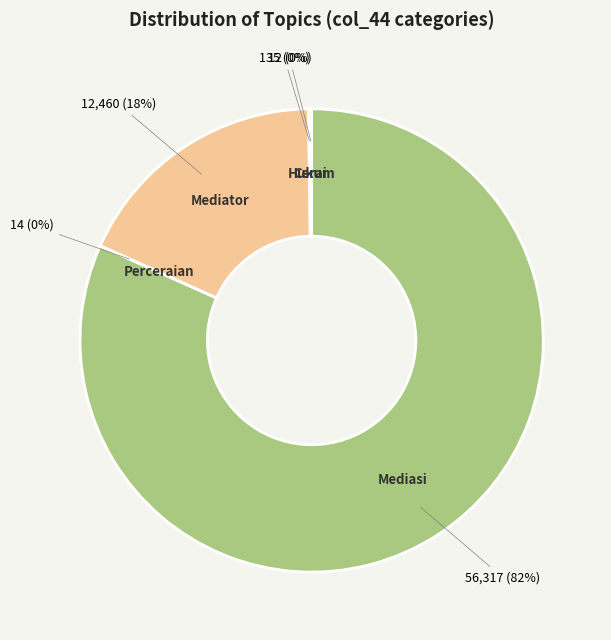

What is the majority slice?

Mediasi